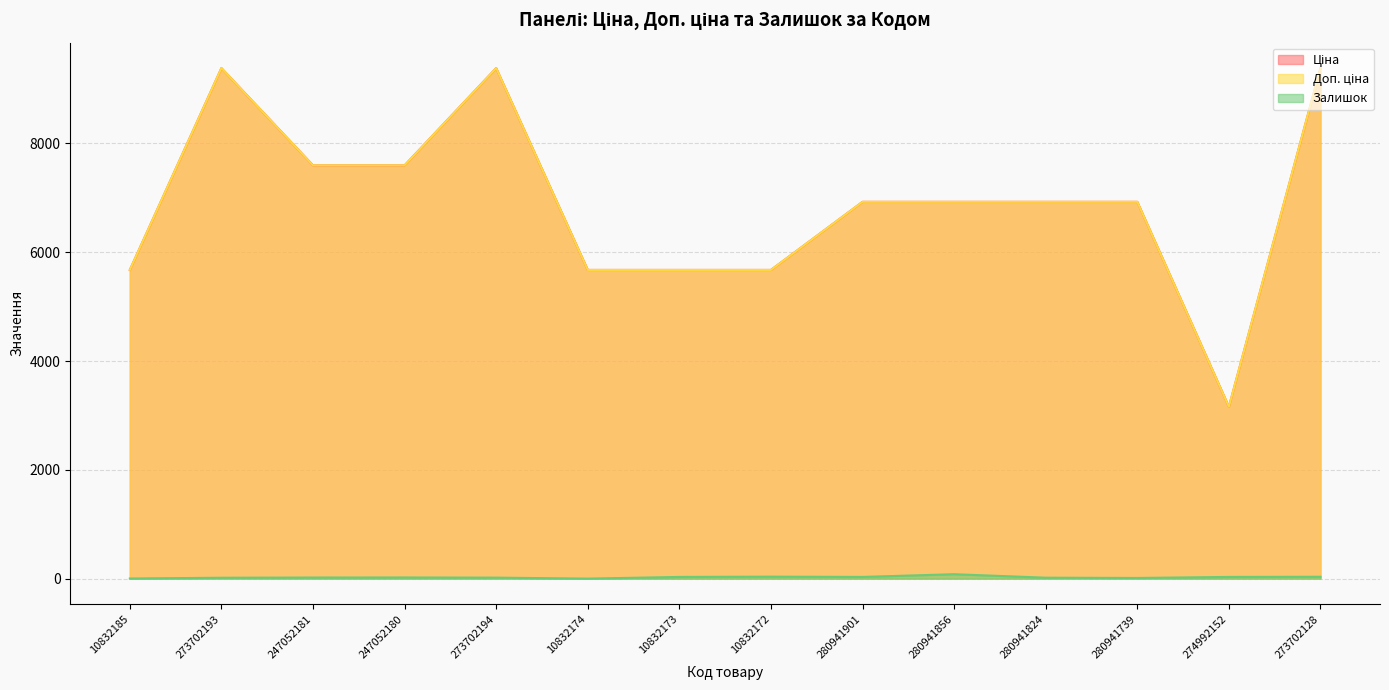

Is the value of Ціна at 10832185 greater than the value of Залишок at 10832185?

Yes